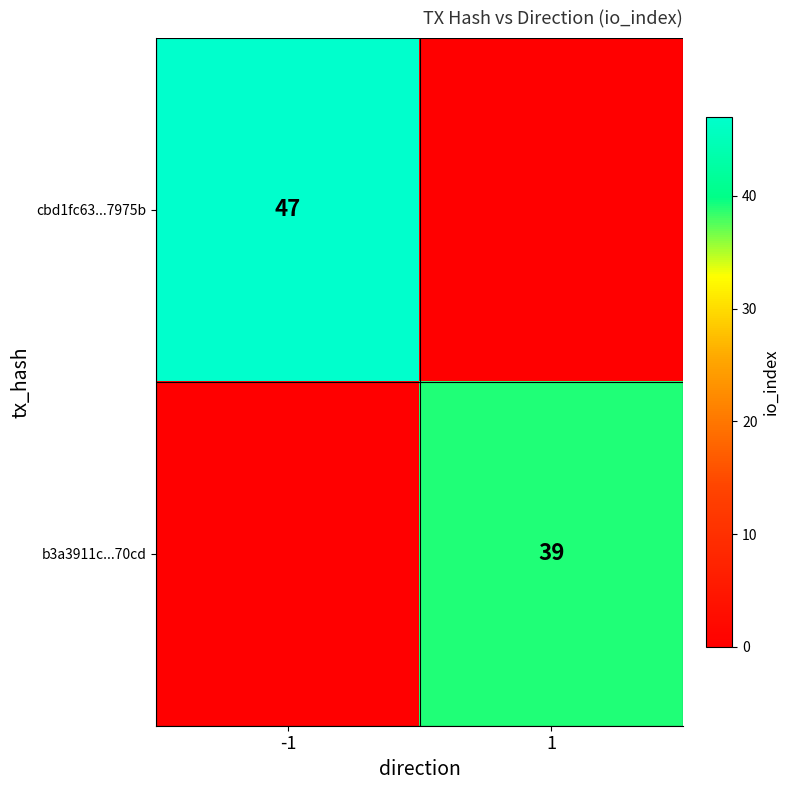

True or false: b3a3911c...70cd has a value of 56 at 1.

False